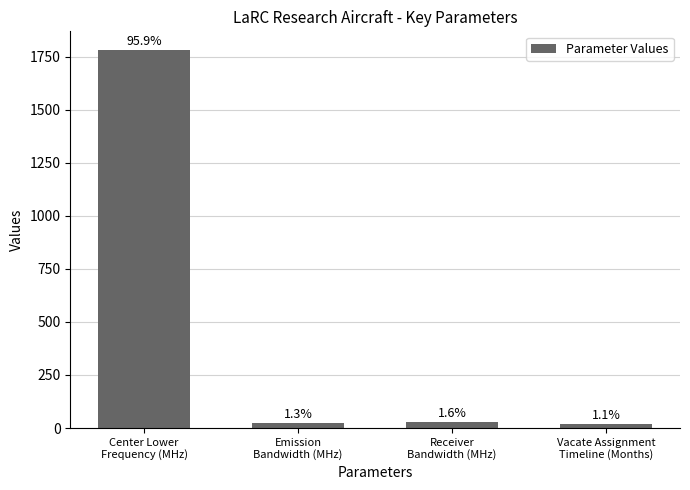

What is the ratio of the value at Vacate Assignment
Timeline (Months) to the value at Emission
Bandwidth (MHz)?

0.8